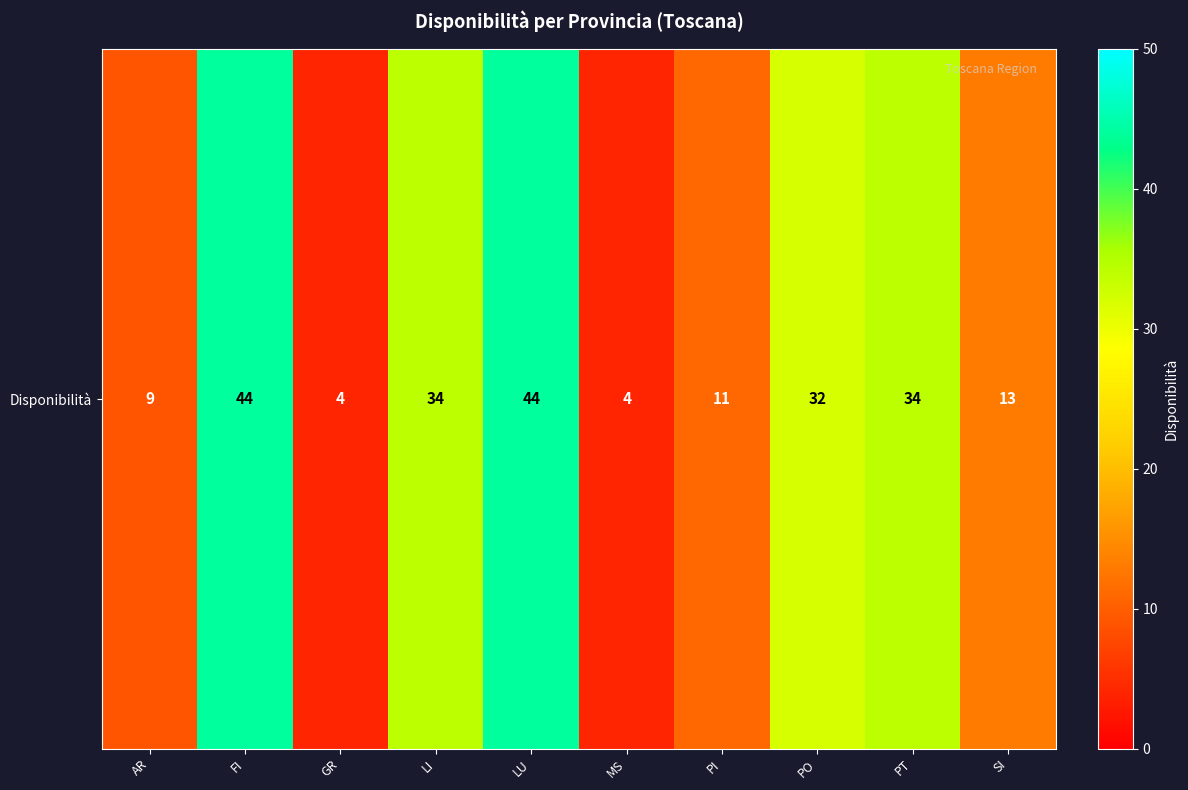

Which category has the highest value across all series?

FI